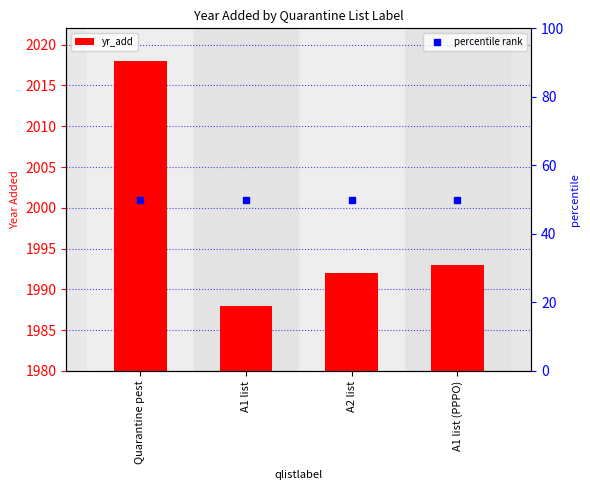

At which category does the chart reach its minimum across all series?

A1 list